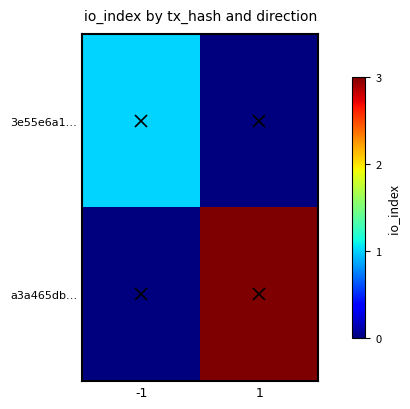

How many distinct data groups are displayed?

2